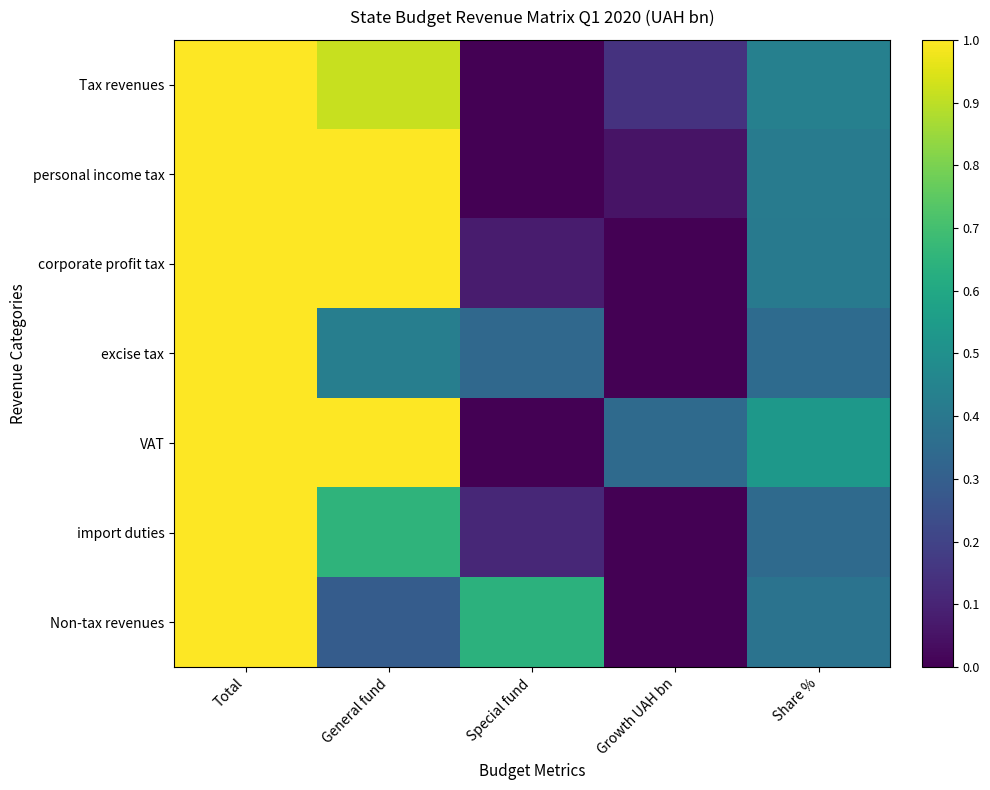

How many data points does each series have?

5